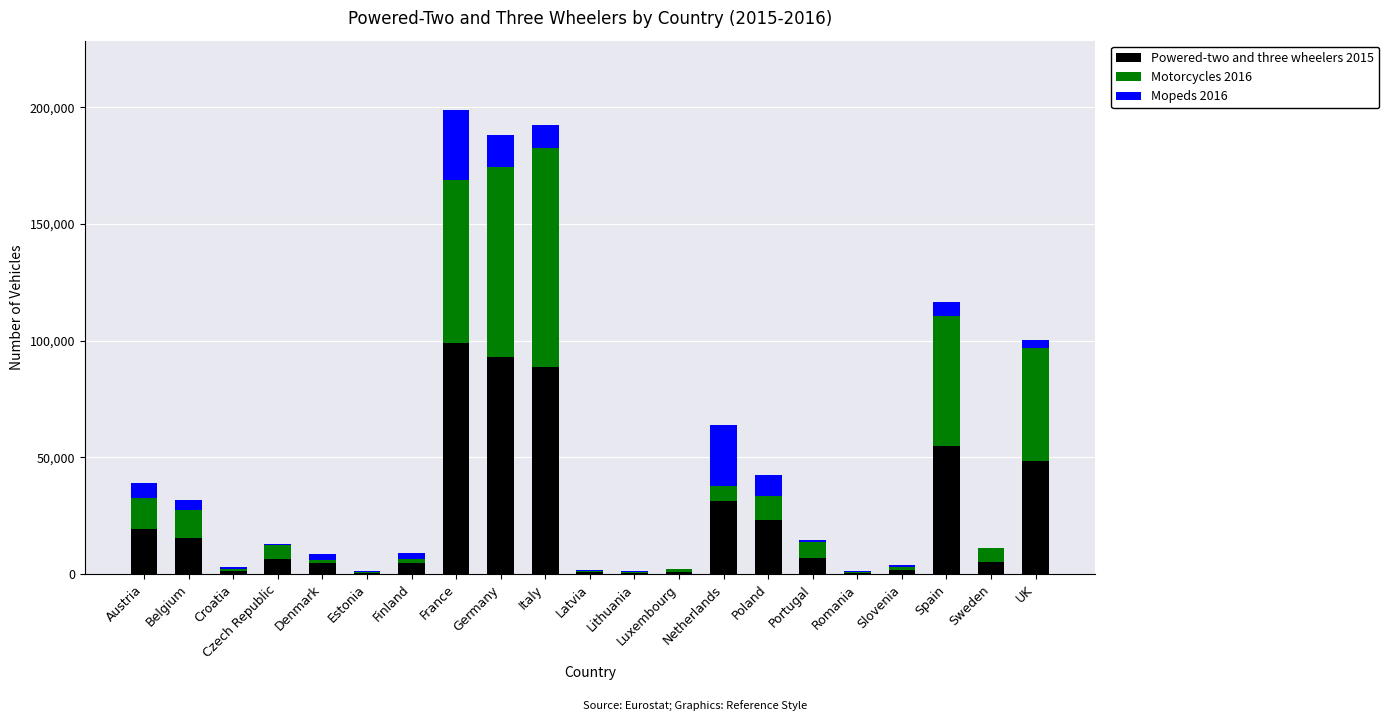

The value of Powered-two and three wheelers 2015 at Germany is 93009. True or false?

True